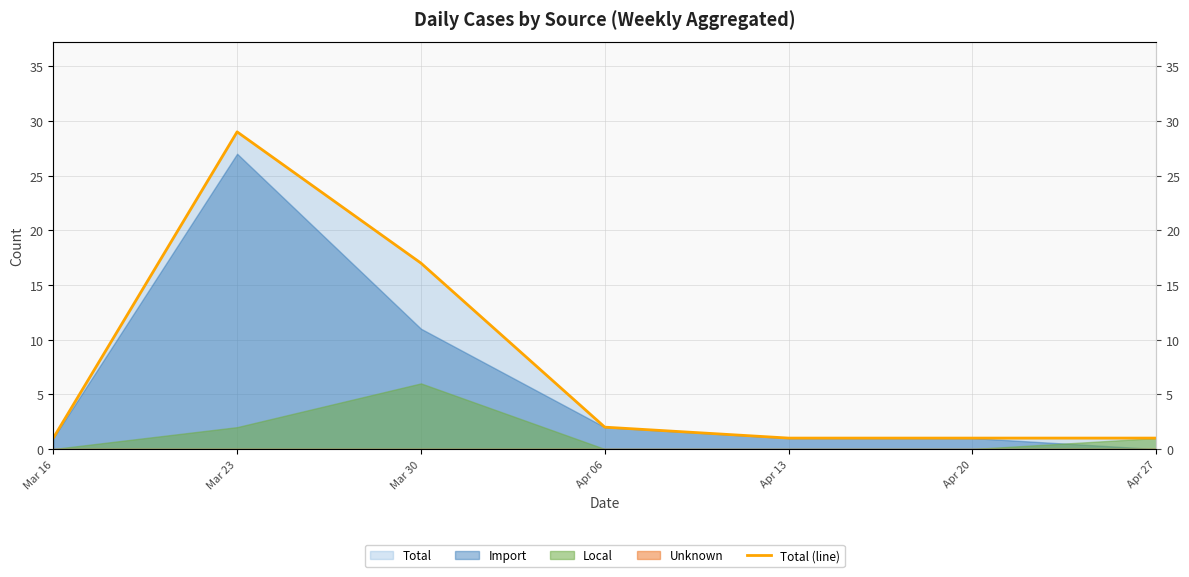

At which label is the value closest to 15?

Mar 30